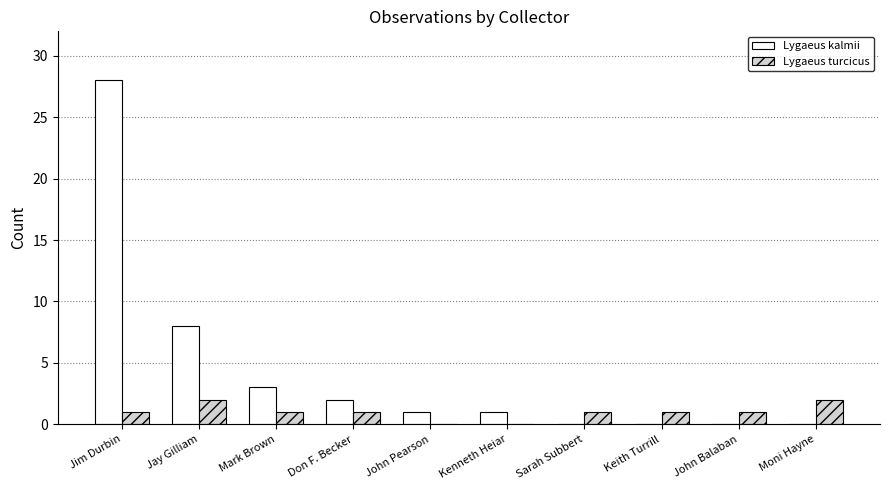

How many distinct data groups are displayed?

2